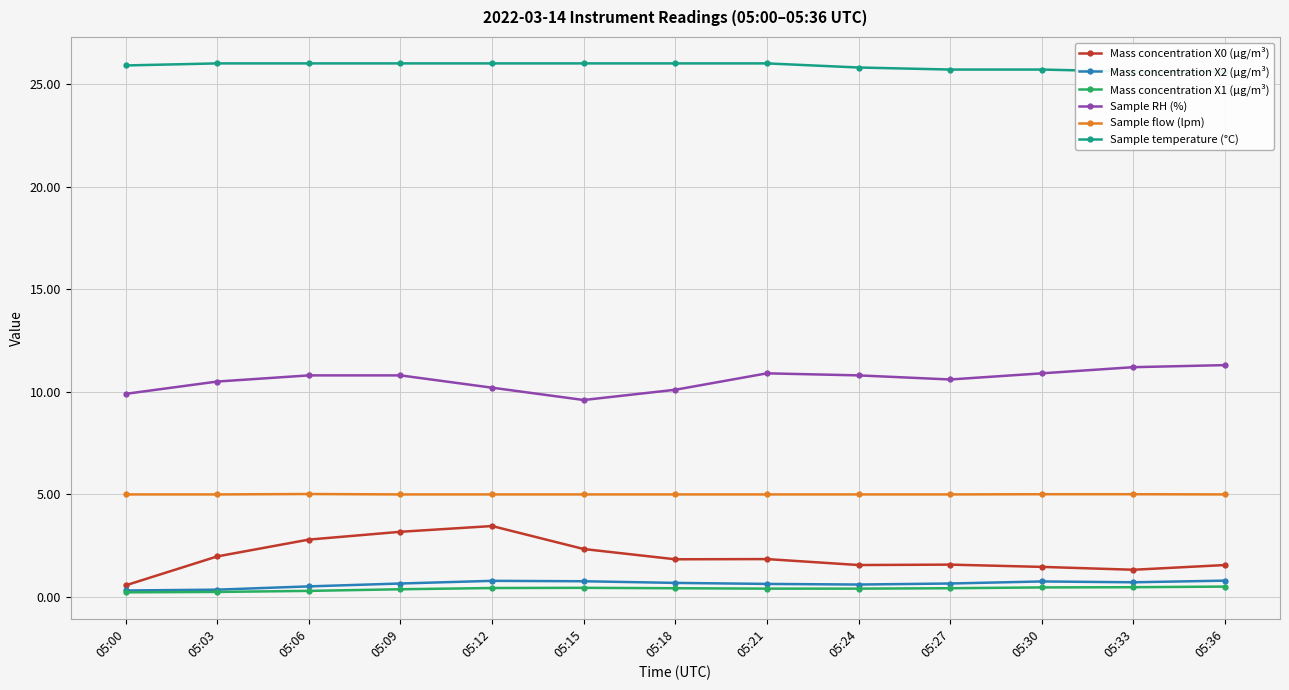

What is the difference between the maximum and minimum values in the Mass concentration X2 (μg/m³) series?

0.5